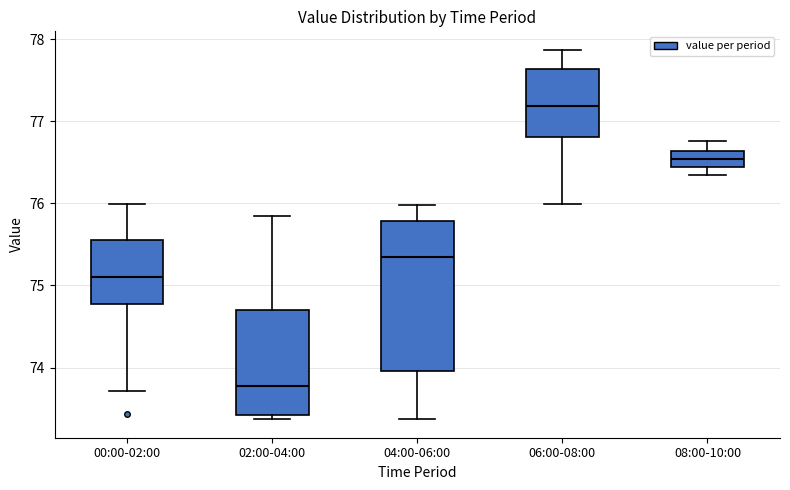

Reading left to right, transcribe this box plot: for each box, give where its median line is, the range the box spans, and where its two whiskers end, as read against the y-axis. The values are not printed on the chart, so give them approximately, as read against the axis.

00:00-02:00: median 75.1, box 74.8 to 75.6, whiskers 73.7 to 76.0
02:00-04:00: median 73.8, box 73.4 to 74.7, whiskers 73.4 (just below the box's lower edge) to 75.9
04:00-06:00: median 75.3, box 74.0 to 75.8, whiskers 73.4 to 76.0
06:00-08:00: median 77.2, box 76.8 to 77.6, whiskers 76.0 to 77.9
08:00-10:00: median 76.5, box 76.4 to 76.6, whiskers 76.4 (below the box's lower edge) to 76.8